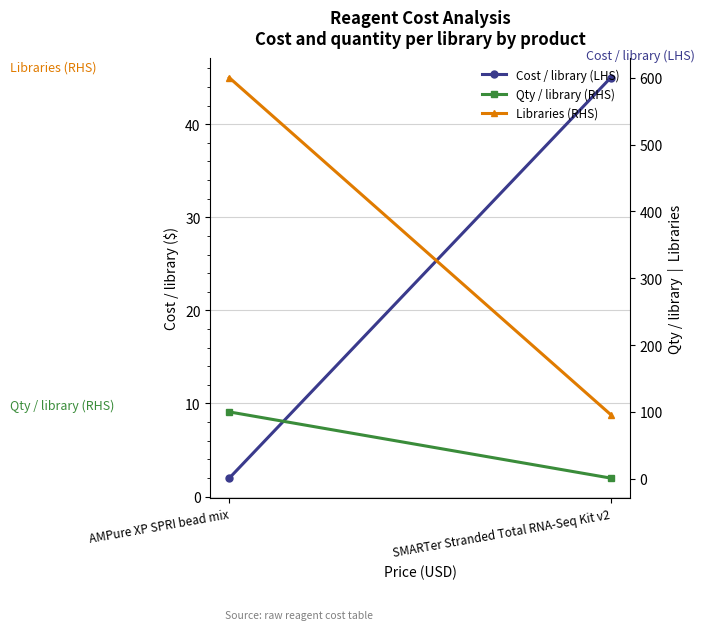

What value does the Qty / library (RHS) series have at AMPure XP SPRI bead mix?

100.0